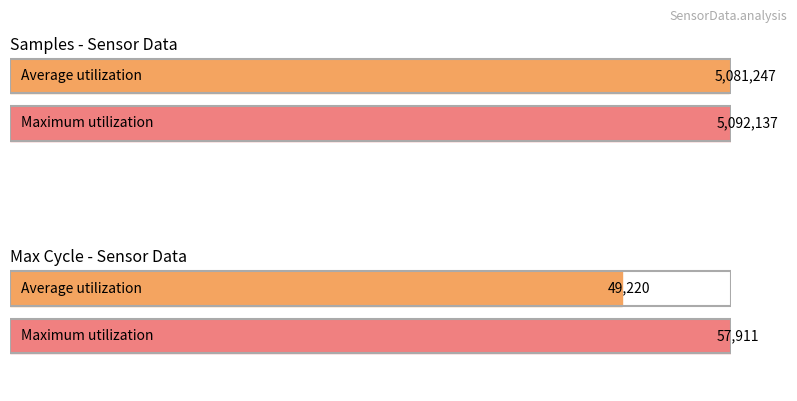

At 27, list the series in order from largest to smallest.

Samples, Max_cycle